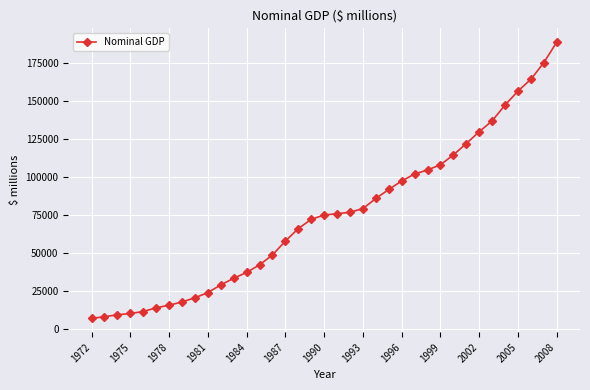

What is the maximum value shown in the chart?

189058